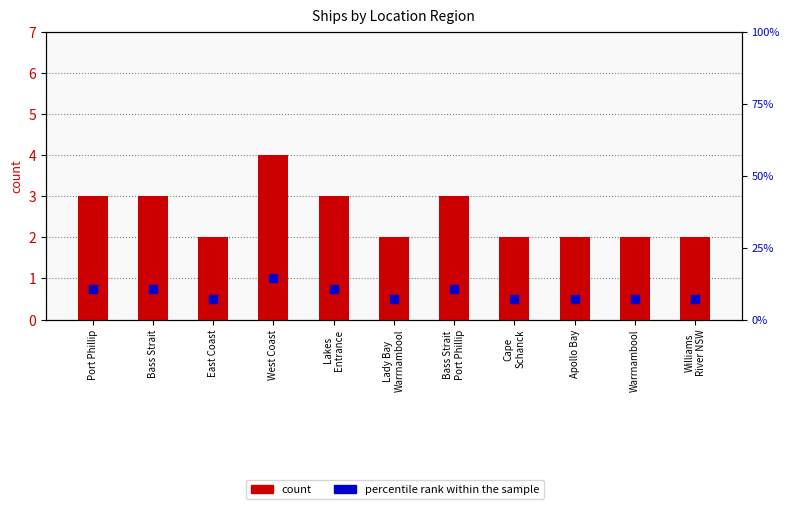

What are all the series names shown in the legend?

count, percentile rank within the sample